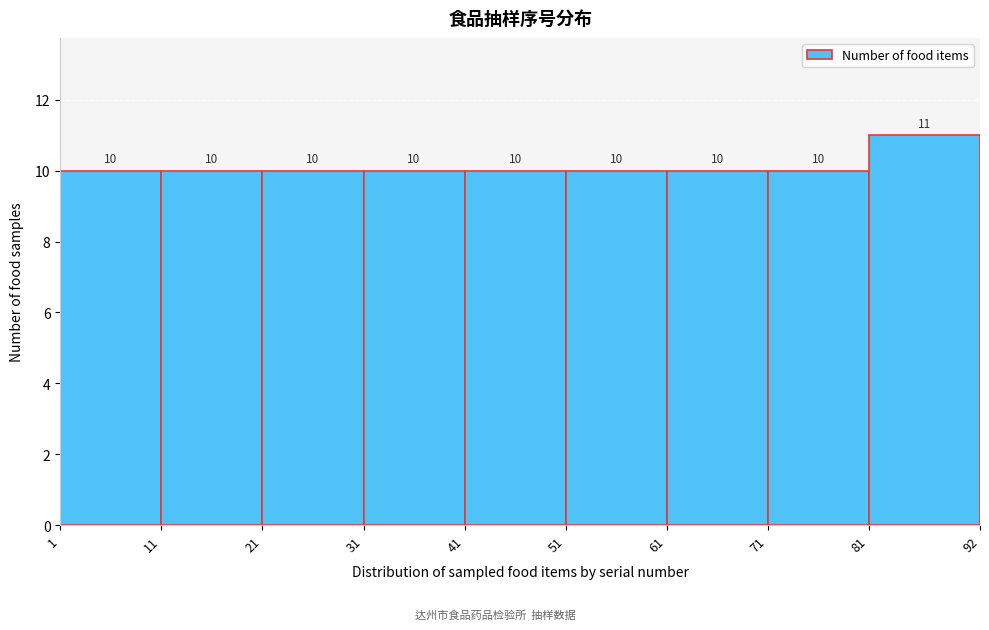

Reading left to right, list every bar in this chart as the range it spans on the x-axis followed by its height.

1 to 11: 10
11 to 21: 10
21 to 31: 10
31 to 41: 10
41 to 51: 10
51 to 61: 10
61 to 71: 10
71 to 81: 10
81 to 92: 11